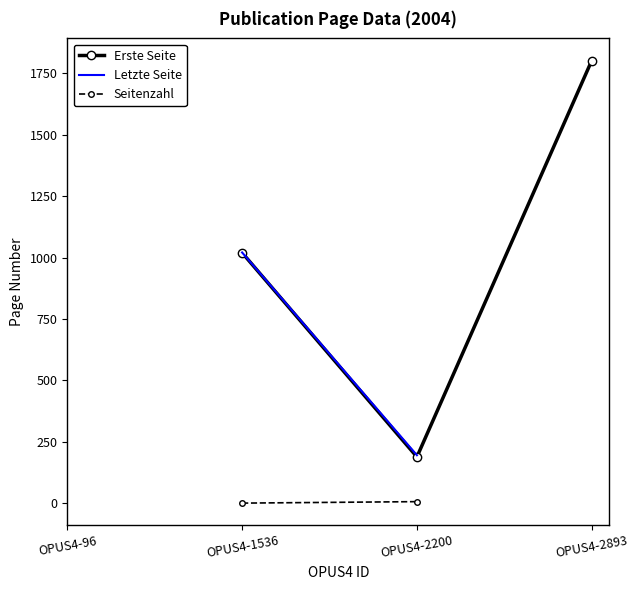

Read the Erste Seite value at OPUS4-2200.

189.0